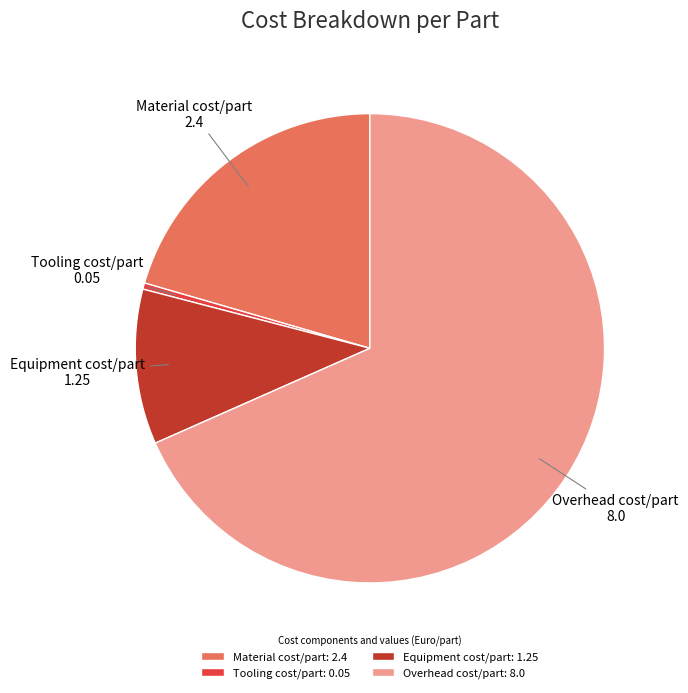

Which category has the smallest portion of the pie?

Tooling cost/part